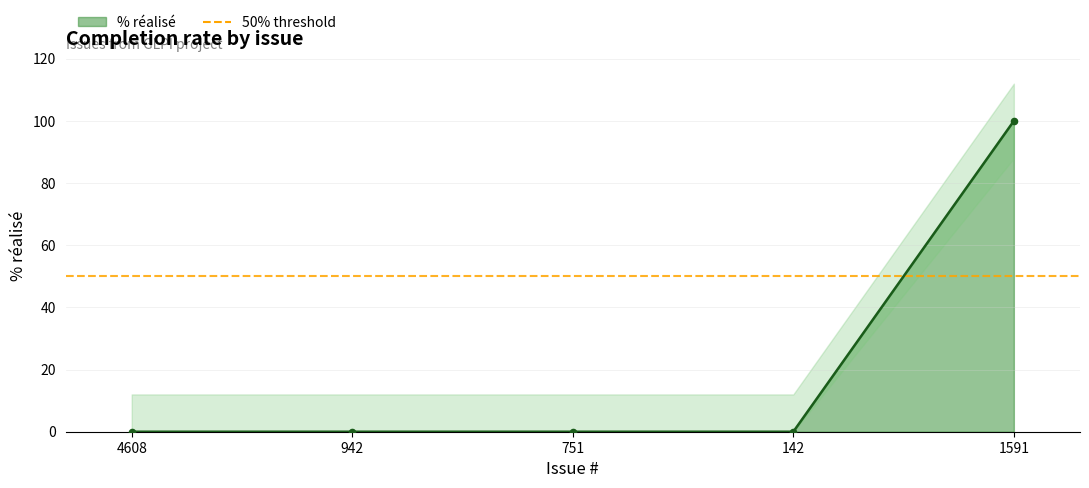

What is the change in value from 142 to 1591?

+100